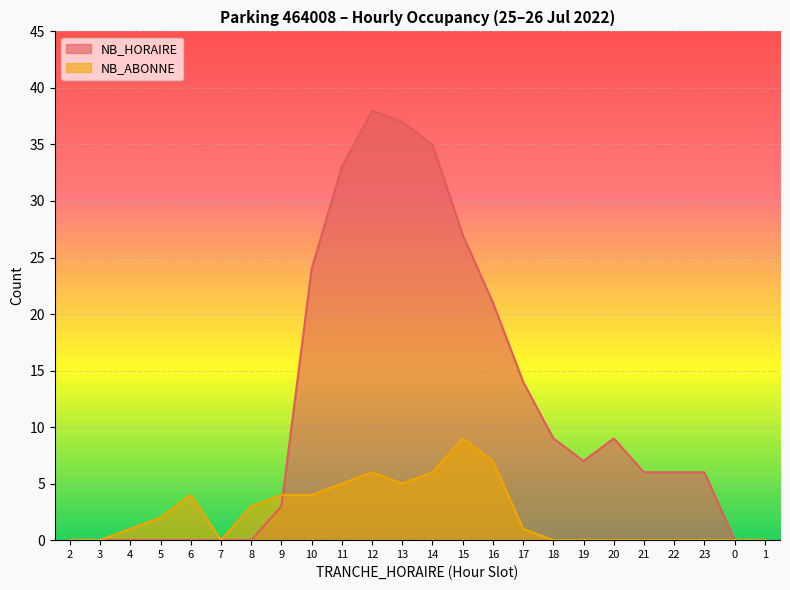

Reading left to right, what are all the values shown in this chart?

NB_HORAIRE: 0	0	0	0	0	0	0	3	24	33	38	37	35	27	21	14	9	7	9	6	6	6	0	0
NB_ABONNE: 0	0	1	2	4	0	3	4	4	5	6	5	6	9	7	1	0	0	0	0	0	0	0	0